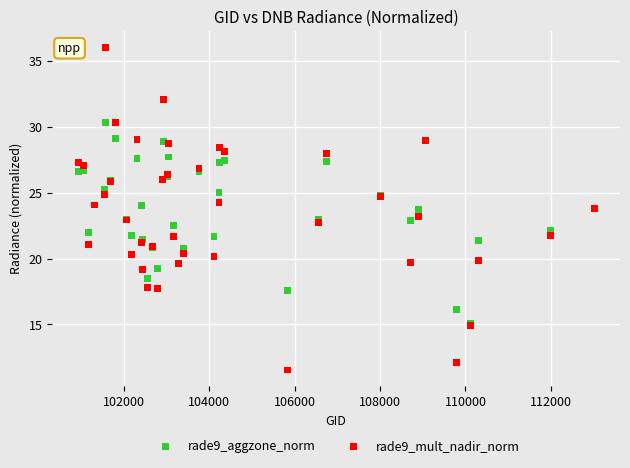

What are all the series names shown in the legend?

rade9_aggzone_norm, rade9_mult_nadir_norm